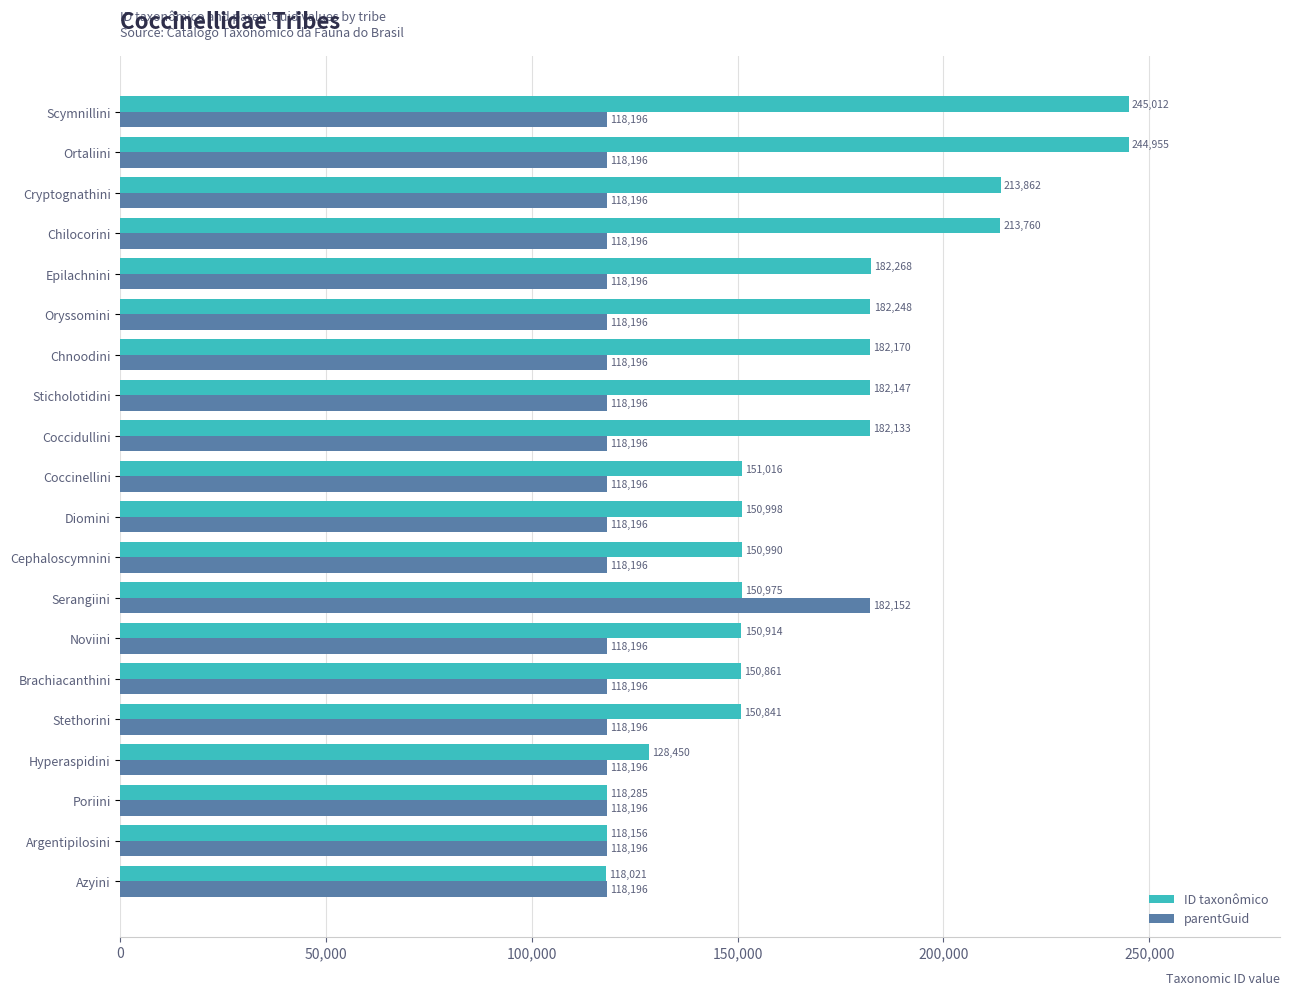

Count the number of categories in the chart.

20